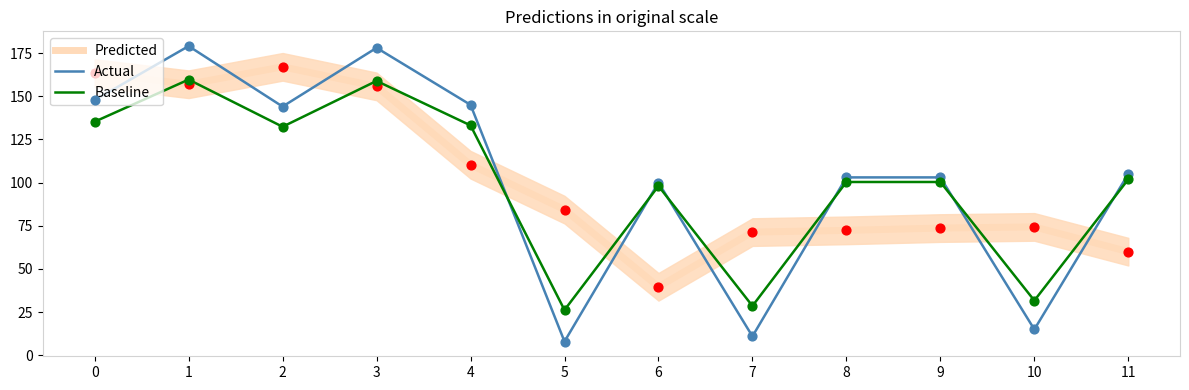

Which series reaches the maximum Y coordinate?

Actual